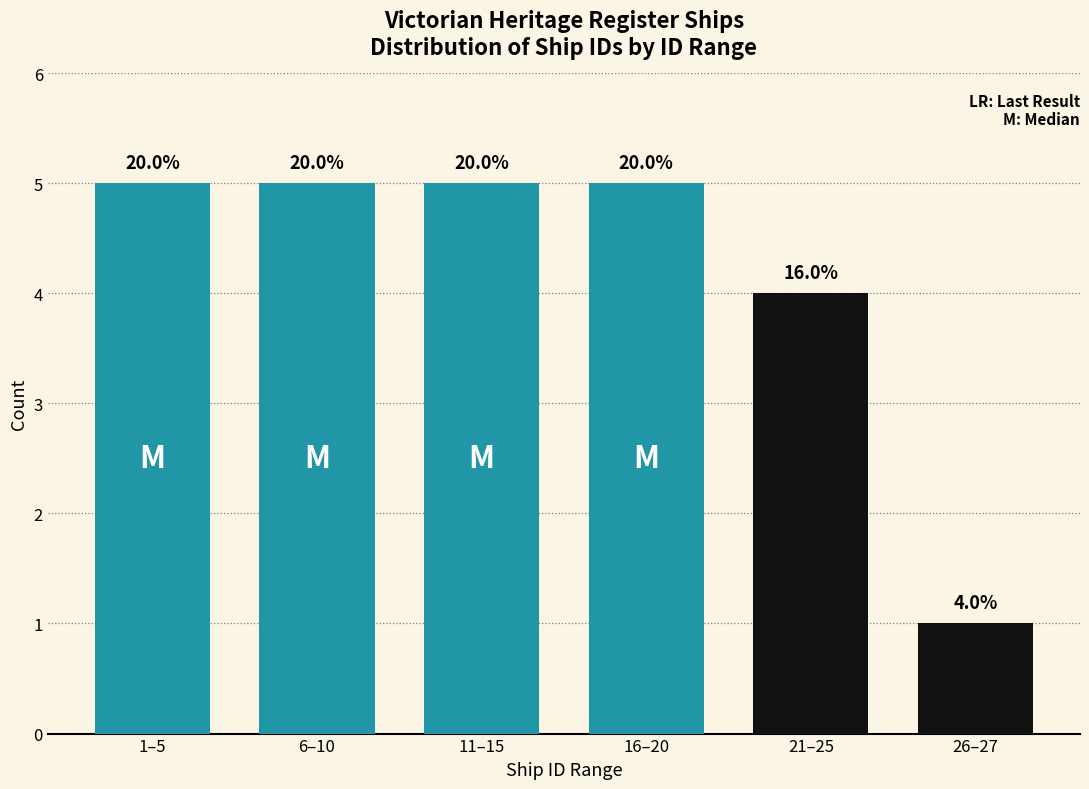

How many bars are there in total?

6